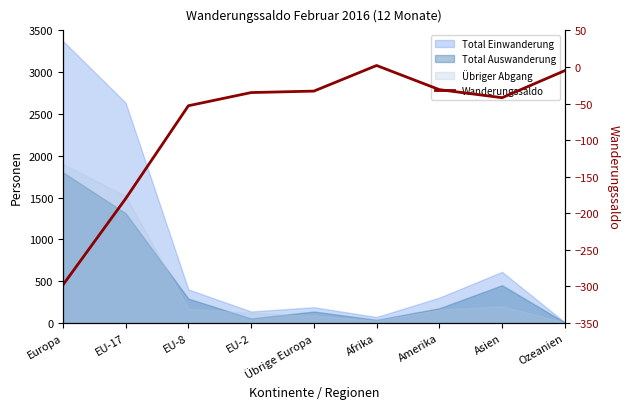

Where does the data first go above -35?

Übrige Europa